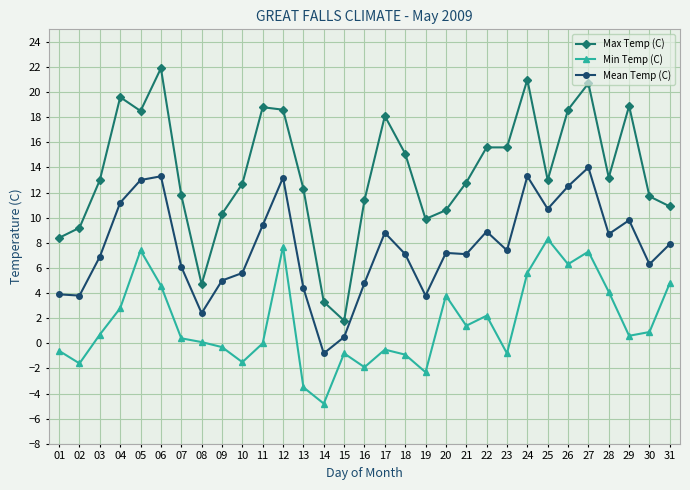

True or false: Min Temp (C) and Max Temp (C) intersect in this chart.

False